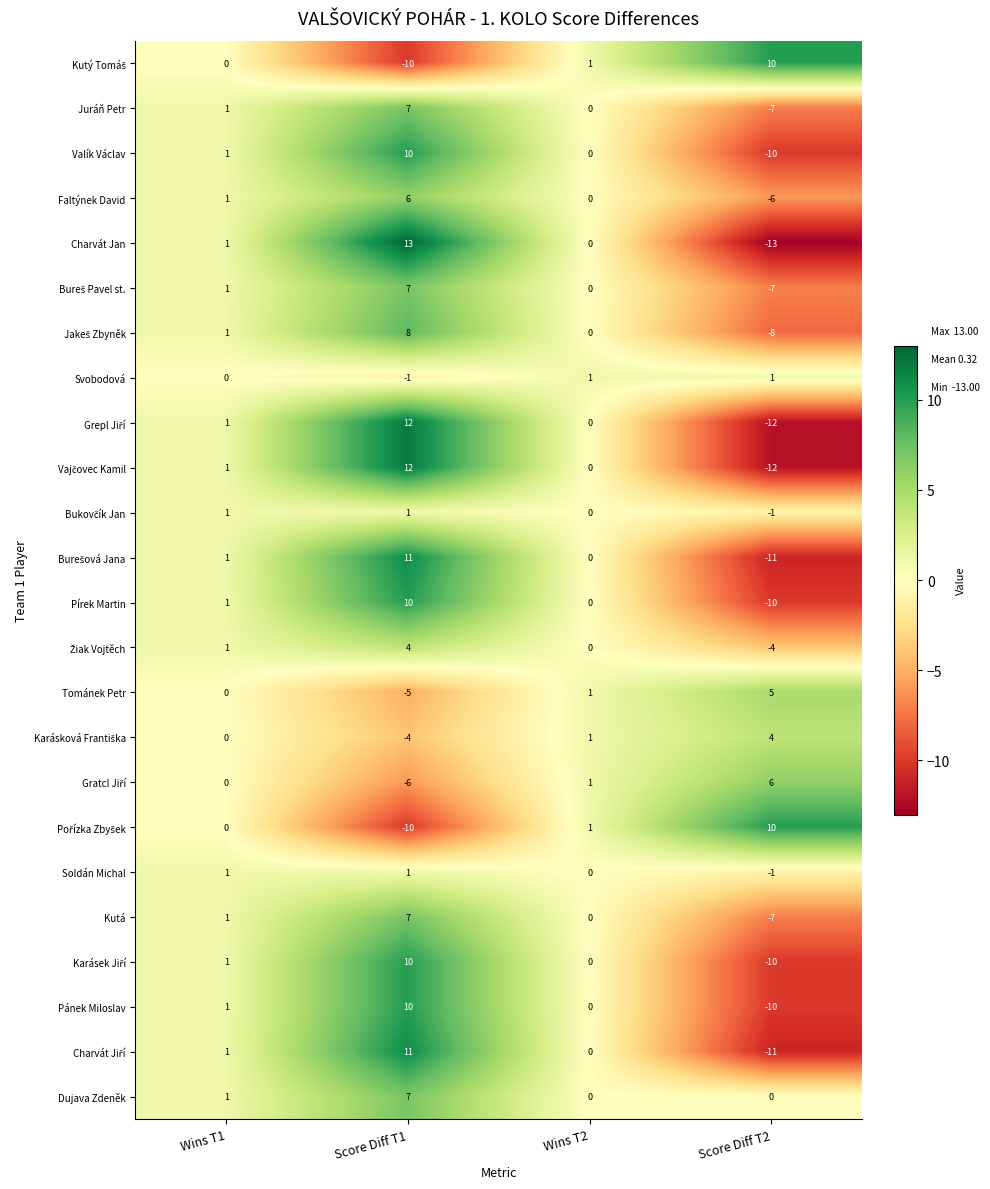

What is the smallest value displayed?

-13